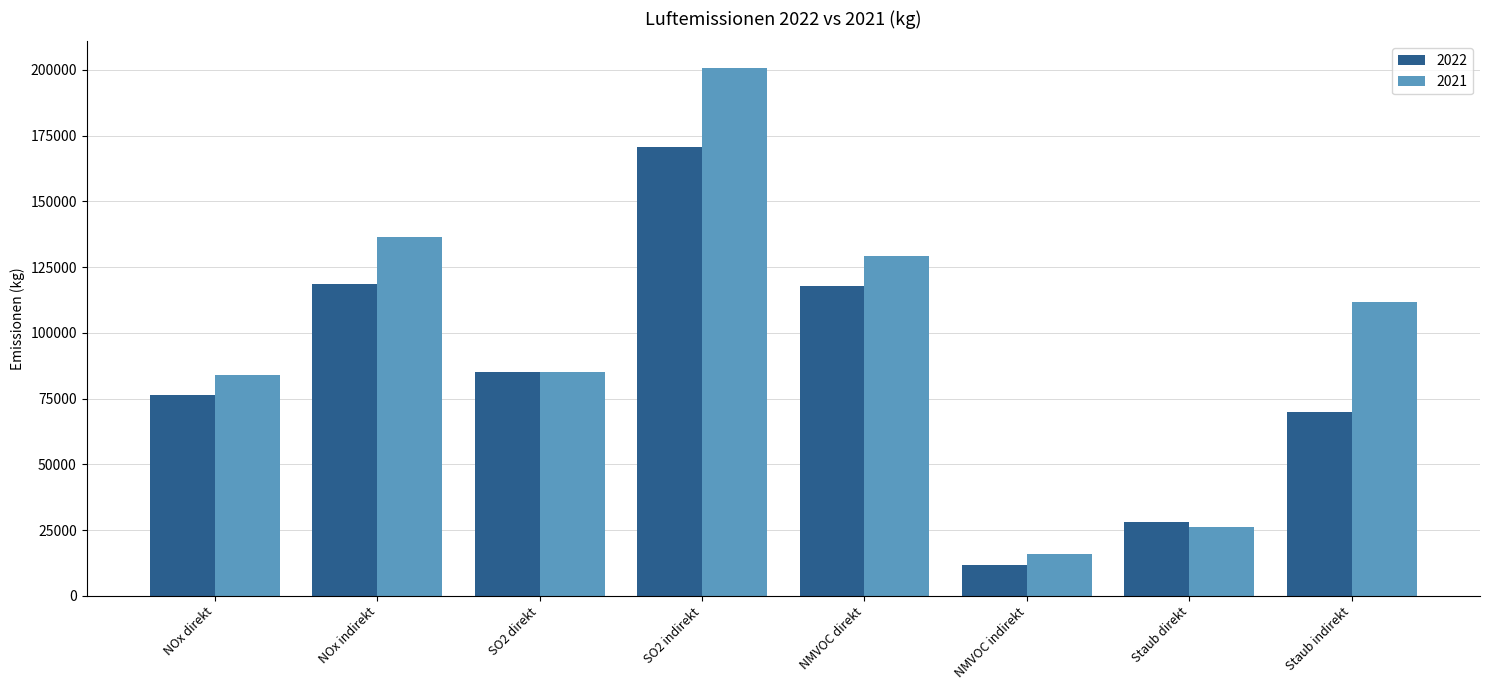

At which label is 2021 closest to 108437?

Staub indirekt